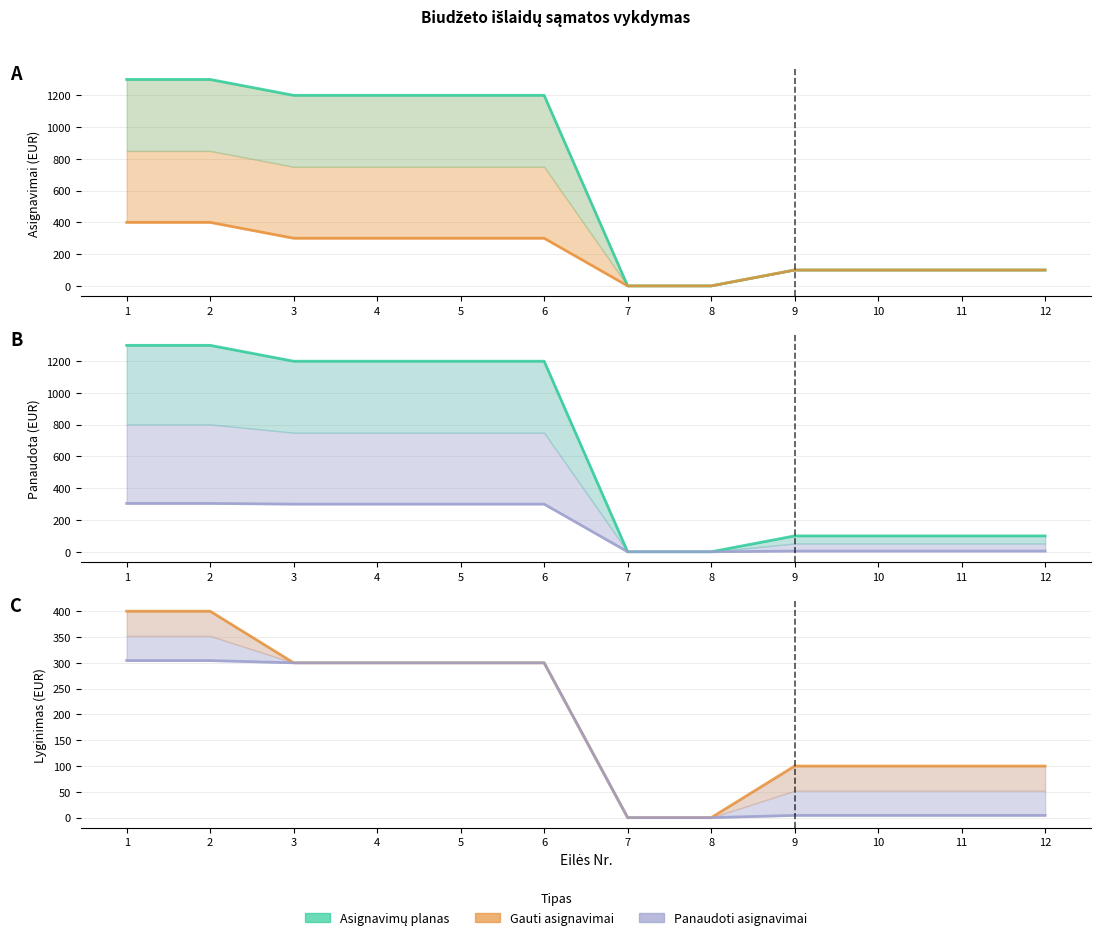

Reading left to right, transcribe all the data shown in this chart.

Asignavimų planas: 1=1300.0	2=1300.0	3=1200.0	4=1200.0	5=1200.0	6=1200.0	7=0.0	8=0.0	9=100.0	10=100.0	11=100.0	12=100.0
Gauti asignavimai: 1=400.0	2=400.0	3=300.0	4=300.0	5=300.0	6=300.0	7=0.0	8=0.0	9=100.0	10=100.0	11=100.0	12=100.0
Panaudoti asignavimai: 1=304.4	2=304.4	3=300.0	4=300.0	5=300.0	6=300.0	7=0.0	8=0.0	9=4.3	10=4.3	11=4.3	12=4.3